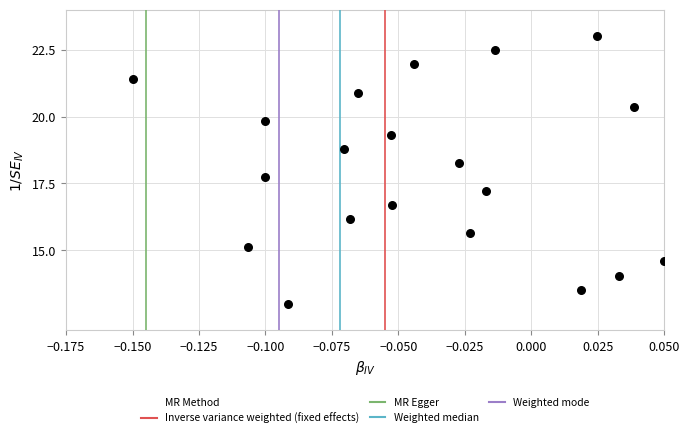

What is the range of Y values (max minus min)?

10.0